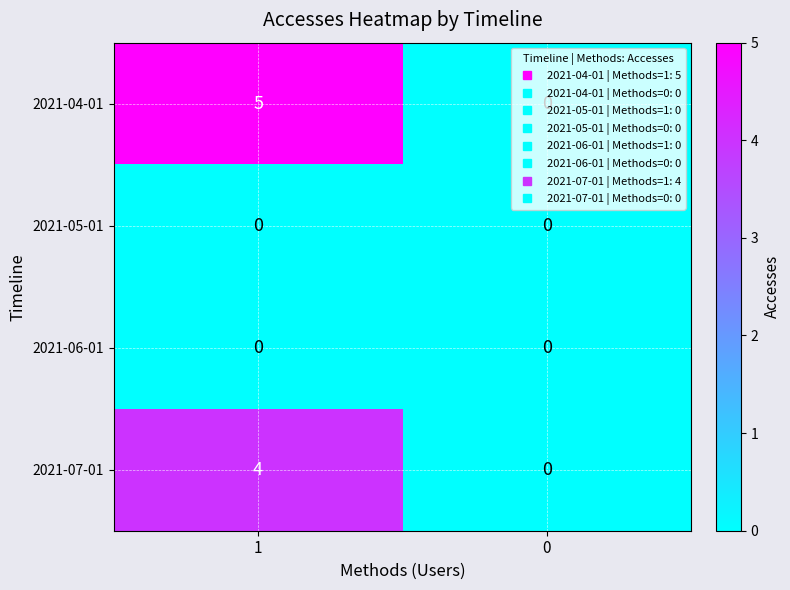

What is the sum of the 2021-04-01 values at 0 and 1?

5